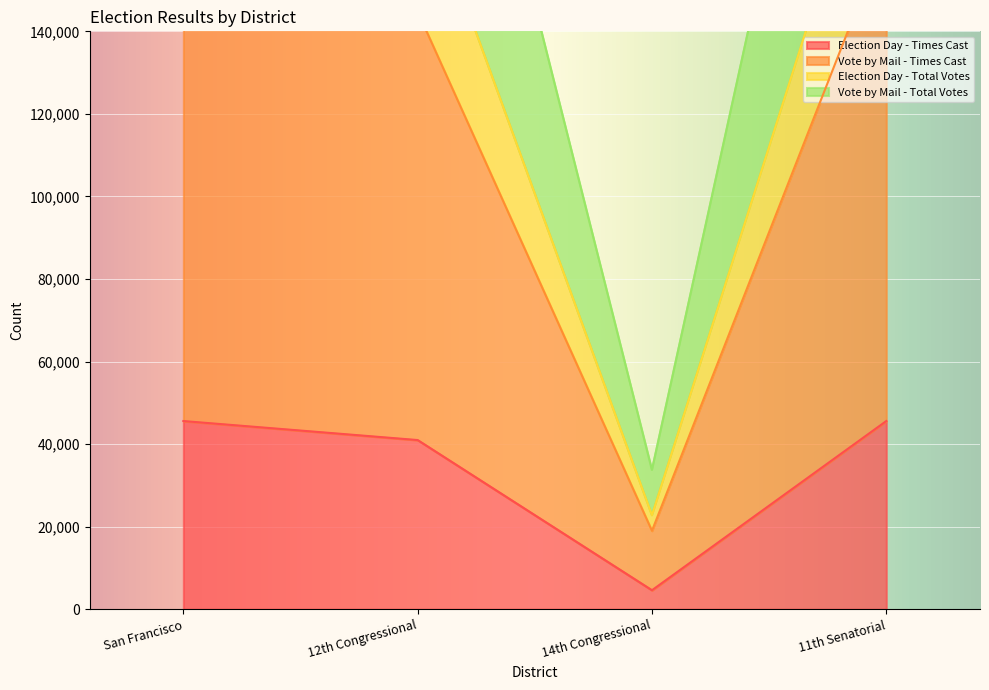

At which label does Vote by Mail - Total Votes reach its peak?

San Francisco